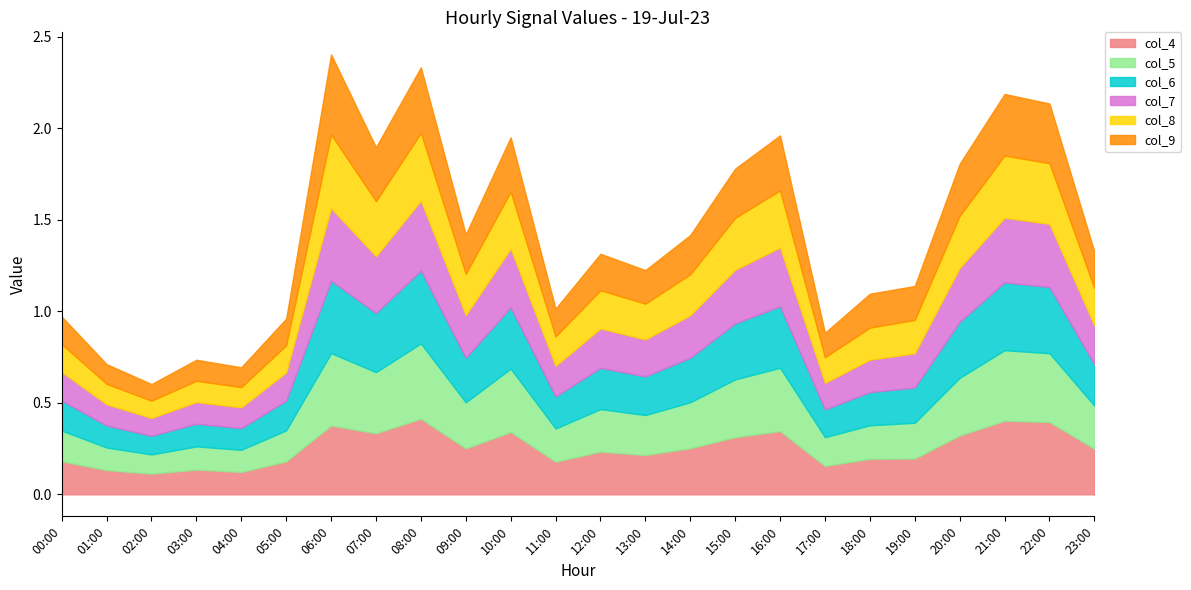

Rank the series at 23:00 from highest to lowest value.

col_4, col_5, col_6, col_7, col_8, col_9